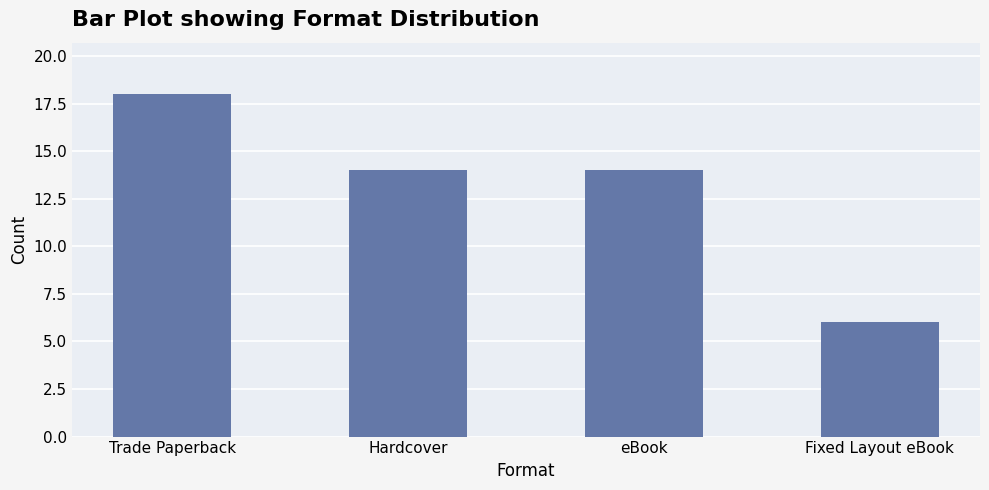

What is the difference between the maximum and minimum values?

12